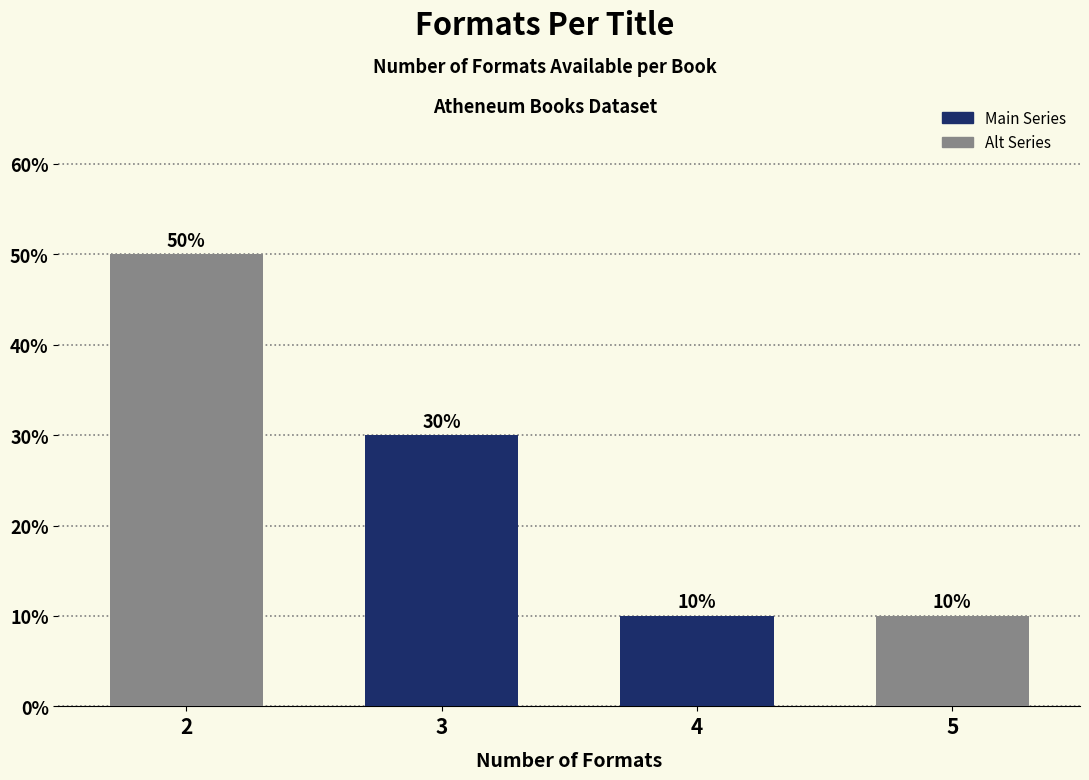

Reading right to left, extract all data points from this chart.

10	10	30	50